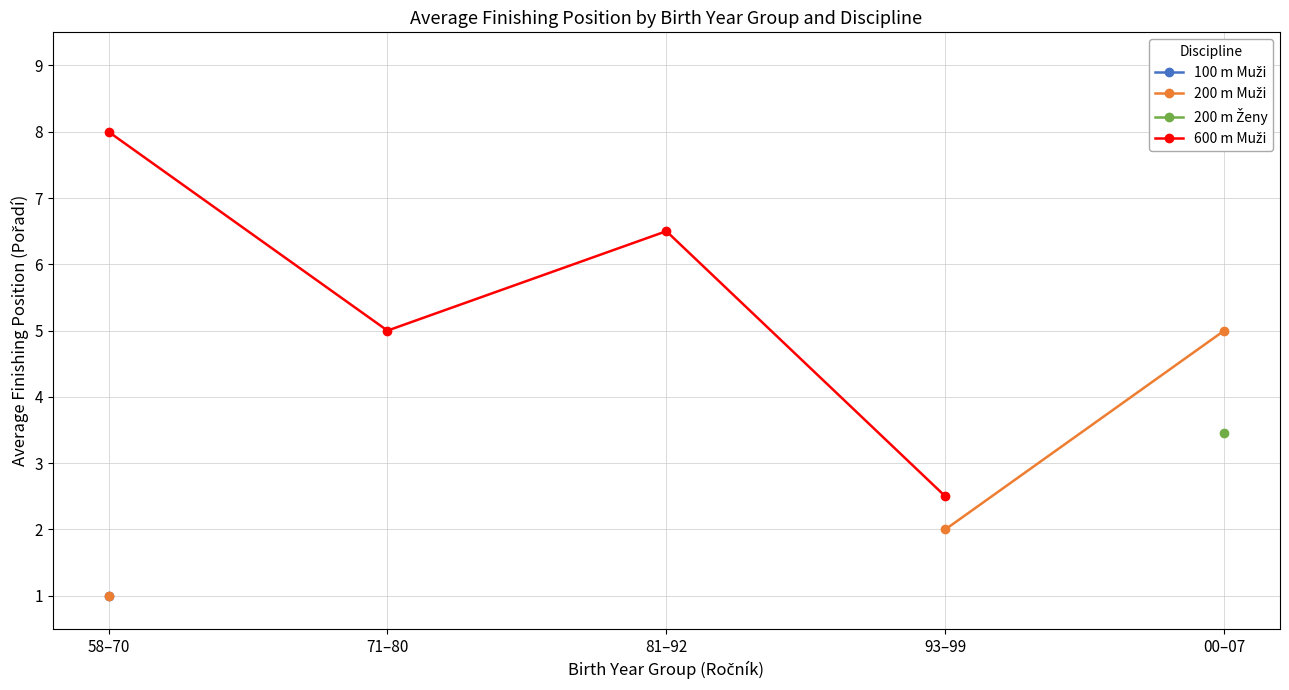

Which series changed the most between 71–80 and 81–92?

600 m Muži